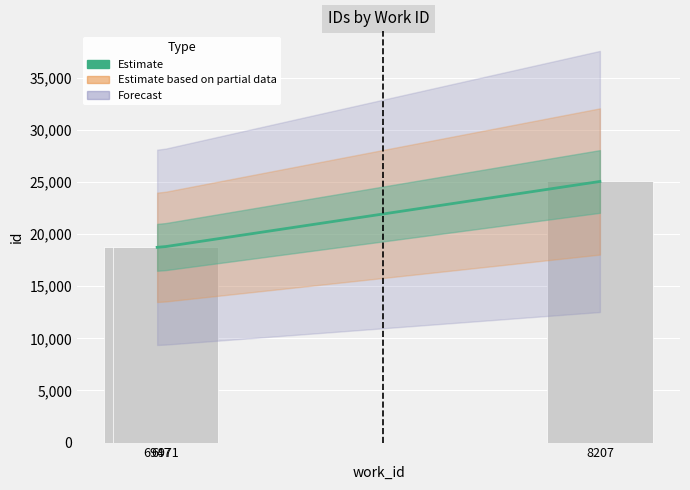

Where does the data first go above 18792?

8207